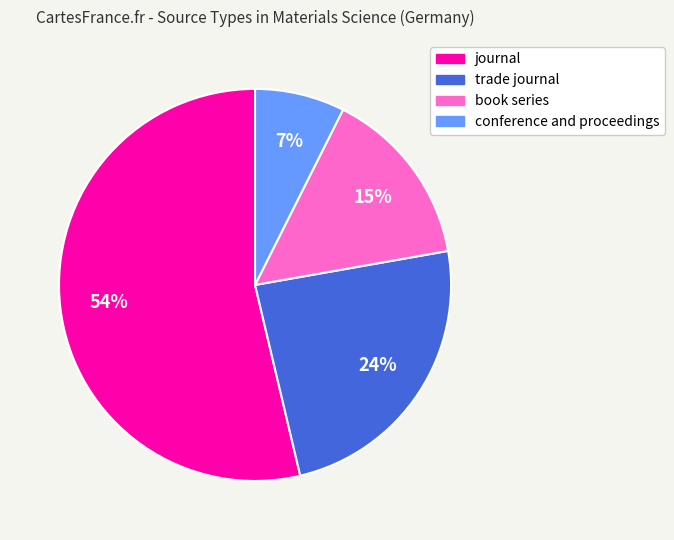

Count the number of slices in the pie.

4